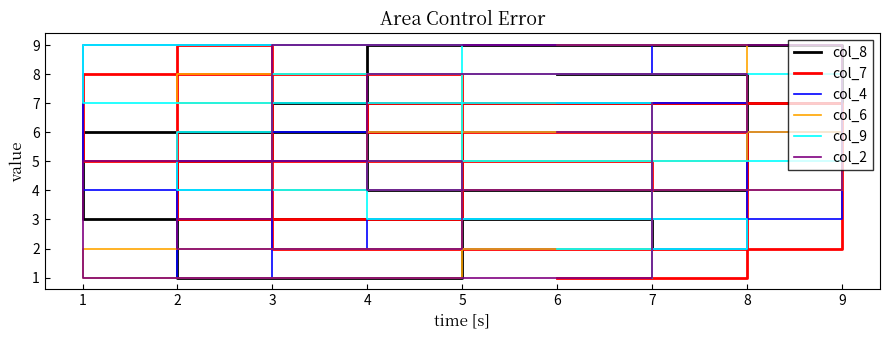

Is it true that col_8 equals 3 at 7?

False